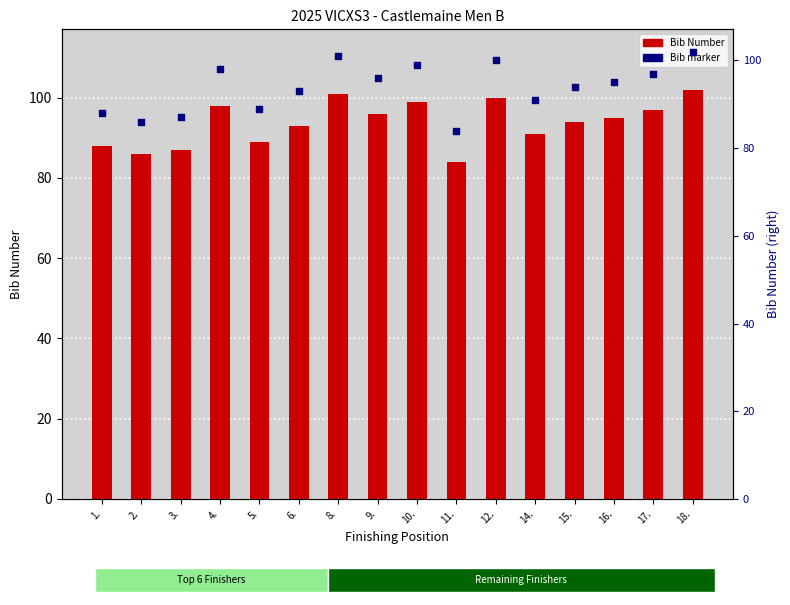

Which series contains the highest Y value?

Bib Number